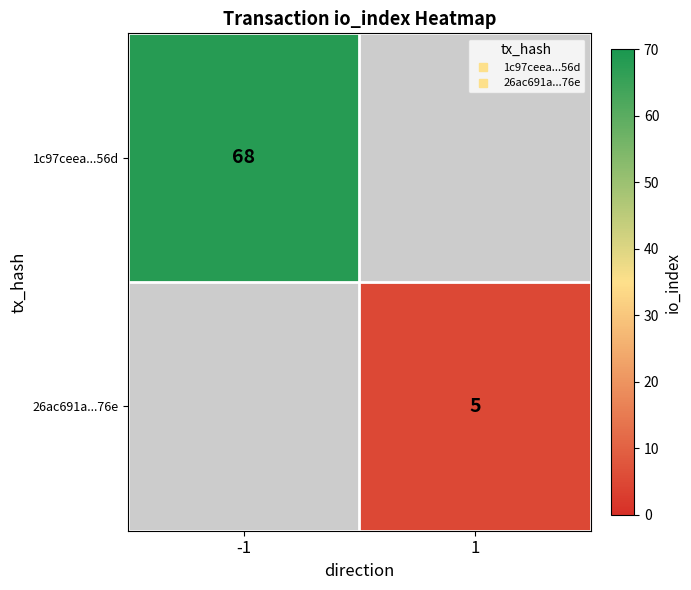

How many series are shown in this chart?

2